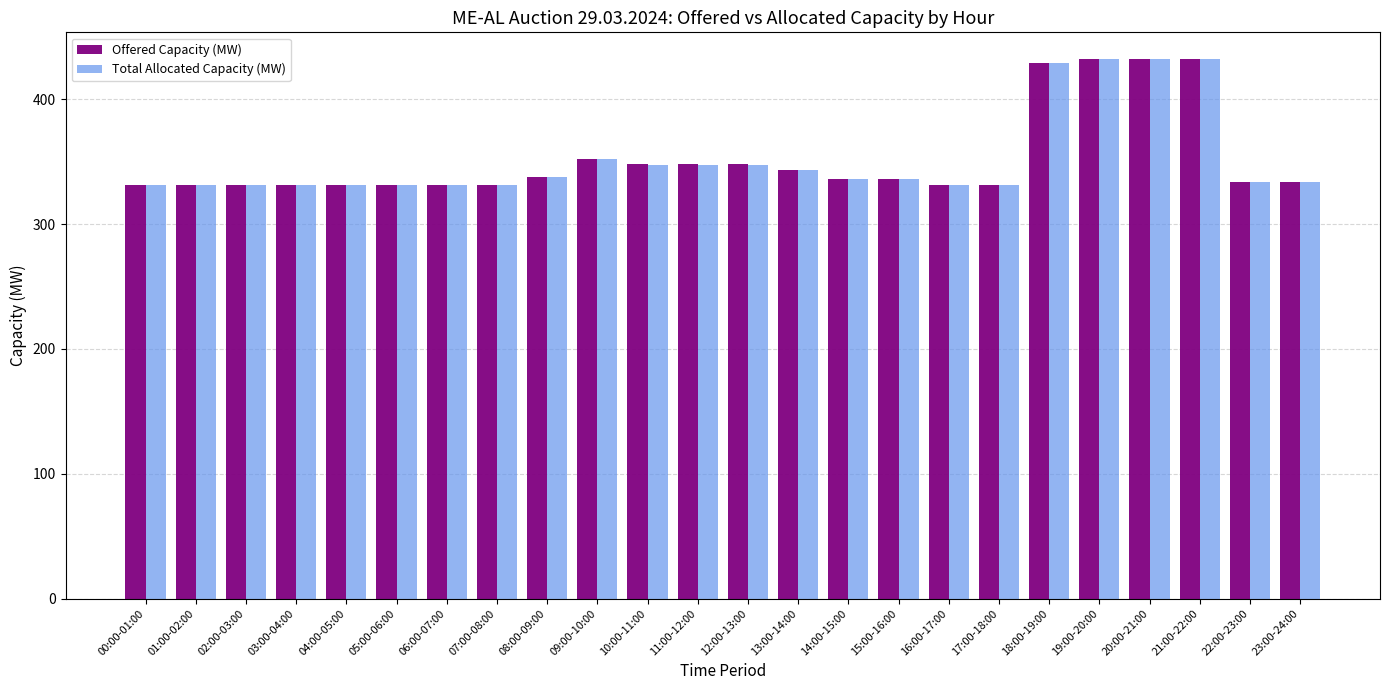

Reading left to right, what are all the values shown in this chart?

Offered Capacity (MW): 331	331	331	331	331	331	331	331	338	352	348	348	348	343	336	336	331	331	429	432	432	432	334	334
Total Allocated Capacity (MW): 331	331	331	331	331	331	331	331	338	352	347	347	347	343	336	336	331	331	429	432	432	432	334	334